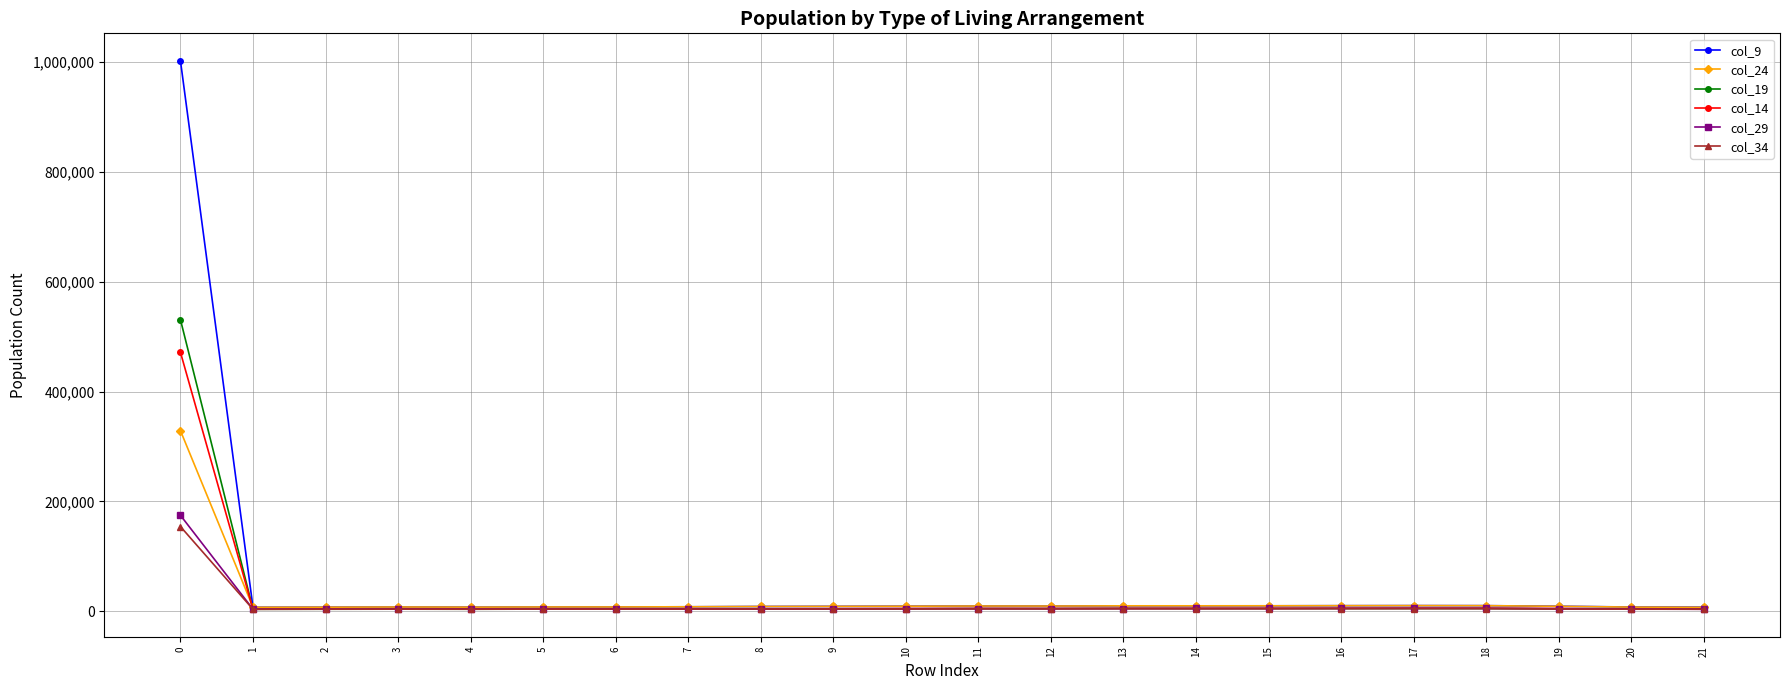

What is the value of the col_24 point at the 18th from the left?

10157